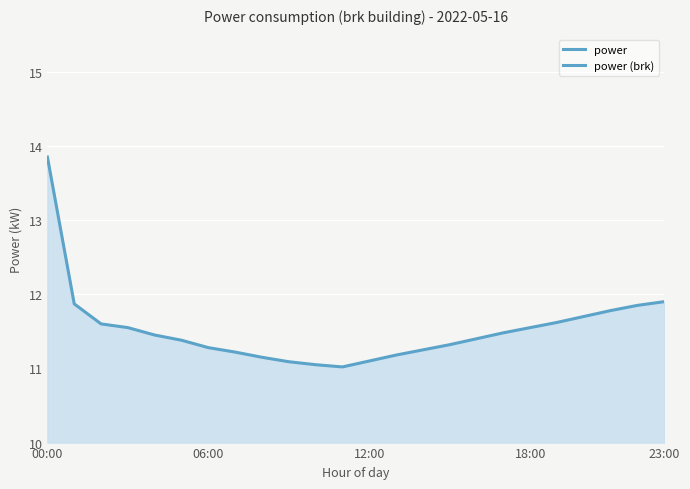

Is this an area chart (filled region under the line)?

Yes